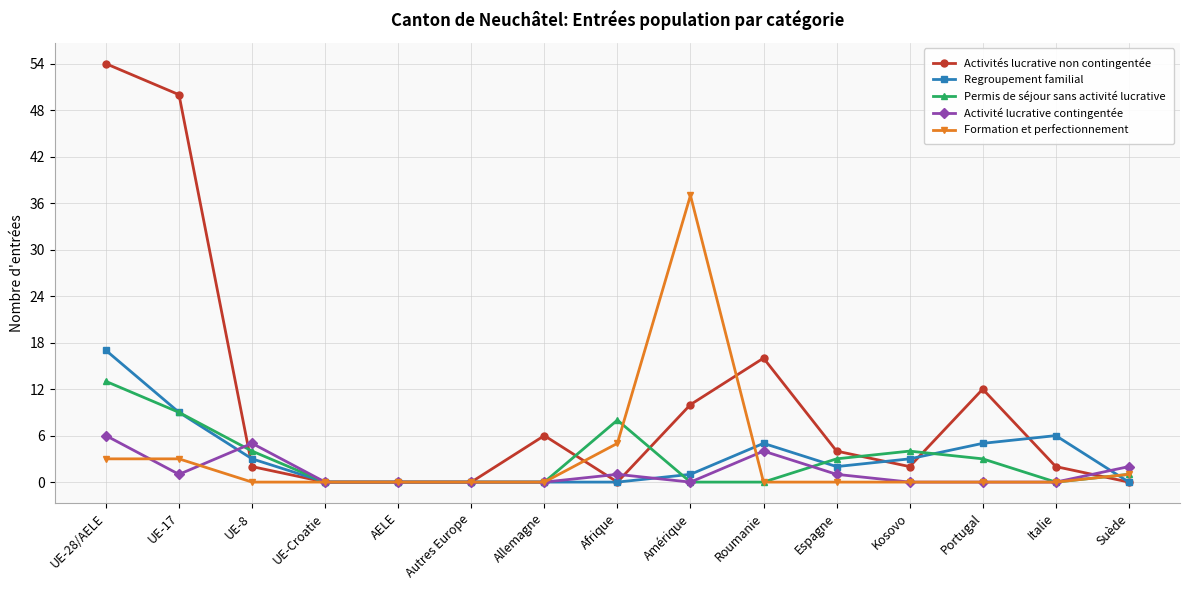

The Activités lucrative non contingentée series shows 22 at AELE. True or false?

False